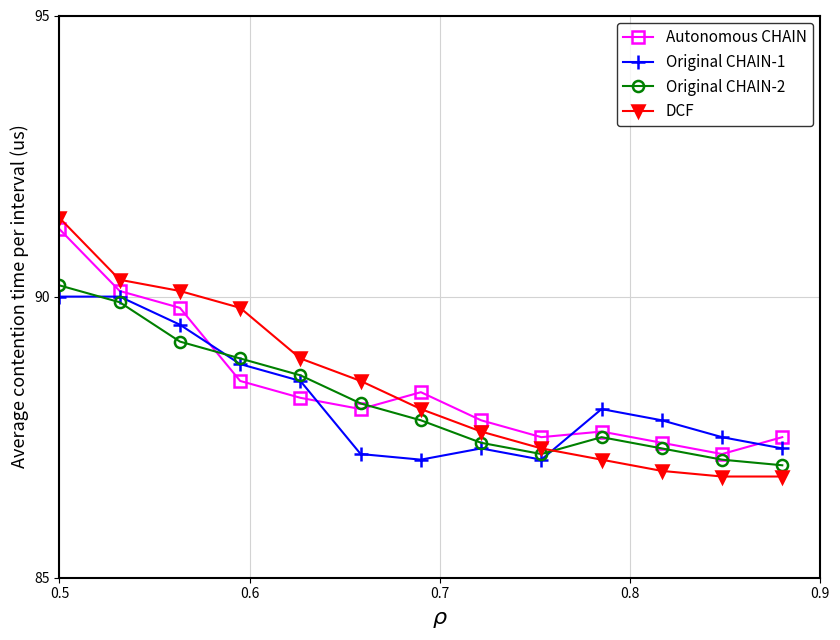

What is the minimum value shown in the chart?

86.8